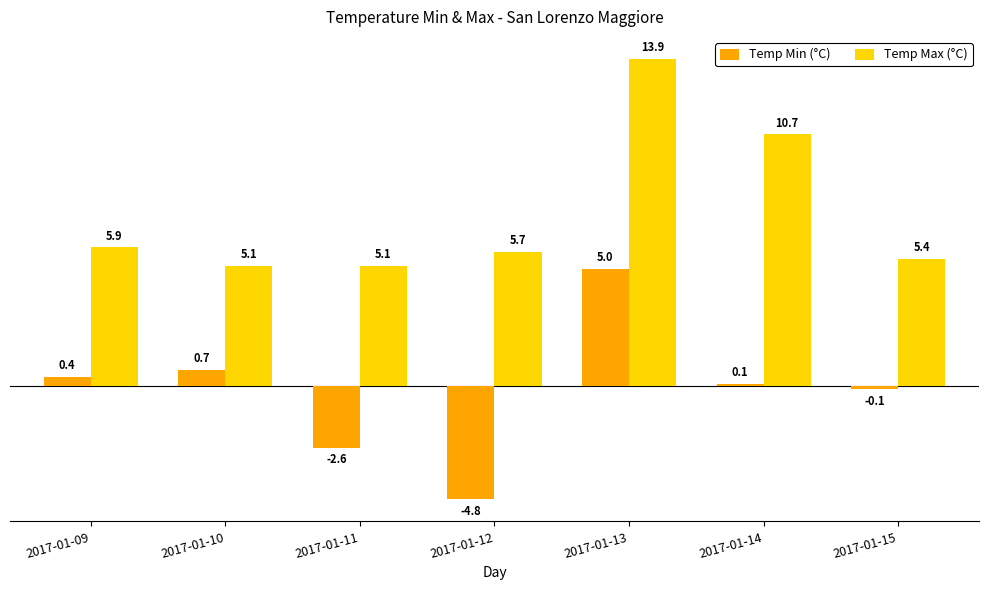

At how many categories does at least one series exceed 6?

2